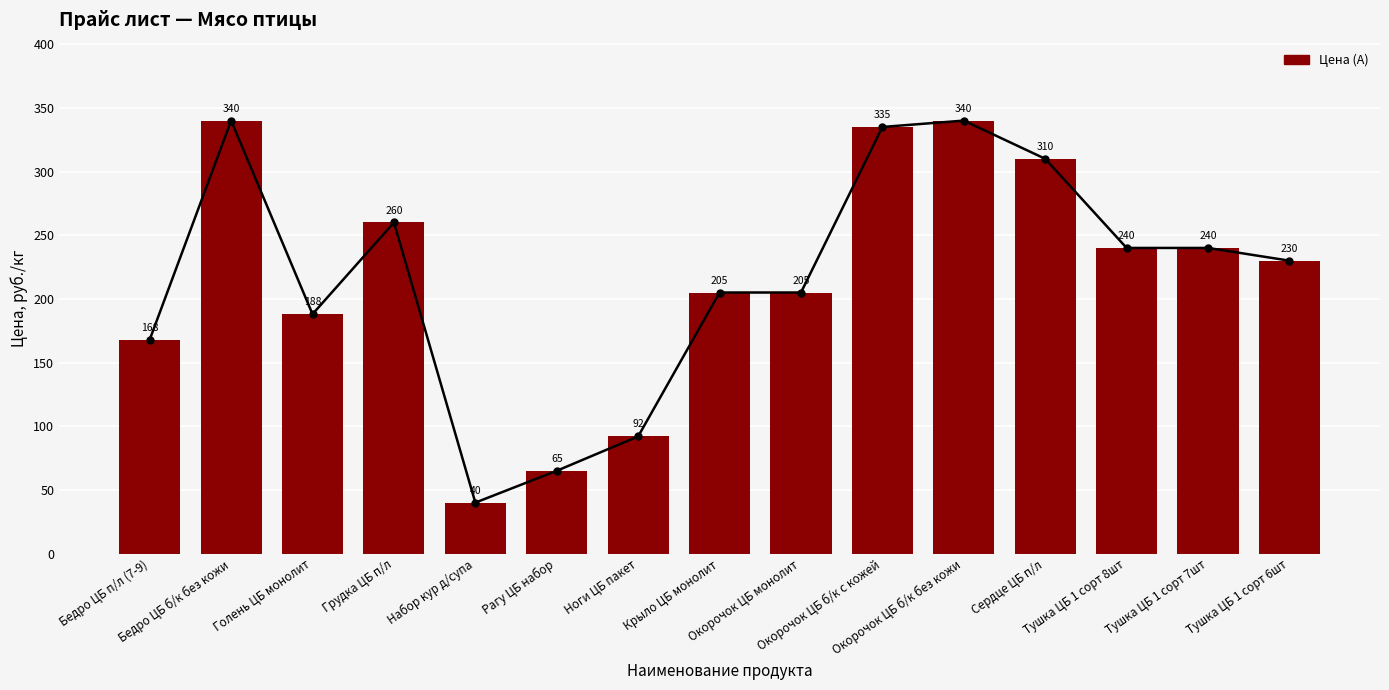

How many data points are less than 230?

7